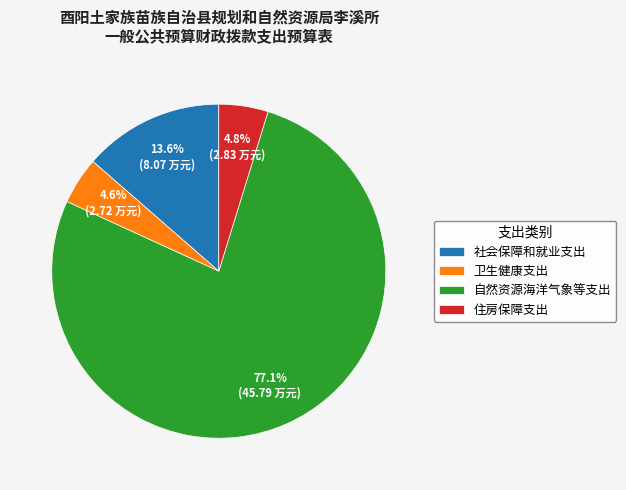

What is the largest slice in the pie chart?

自然资源海洋气象等支出